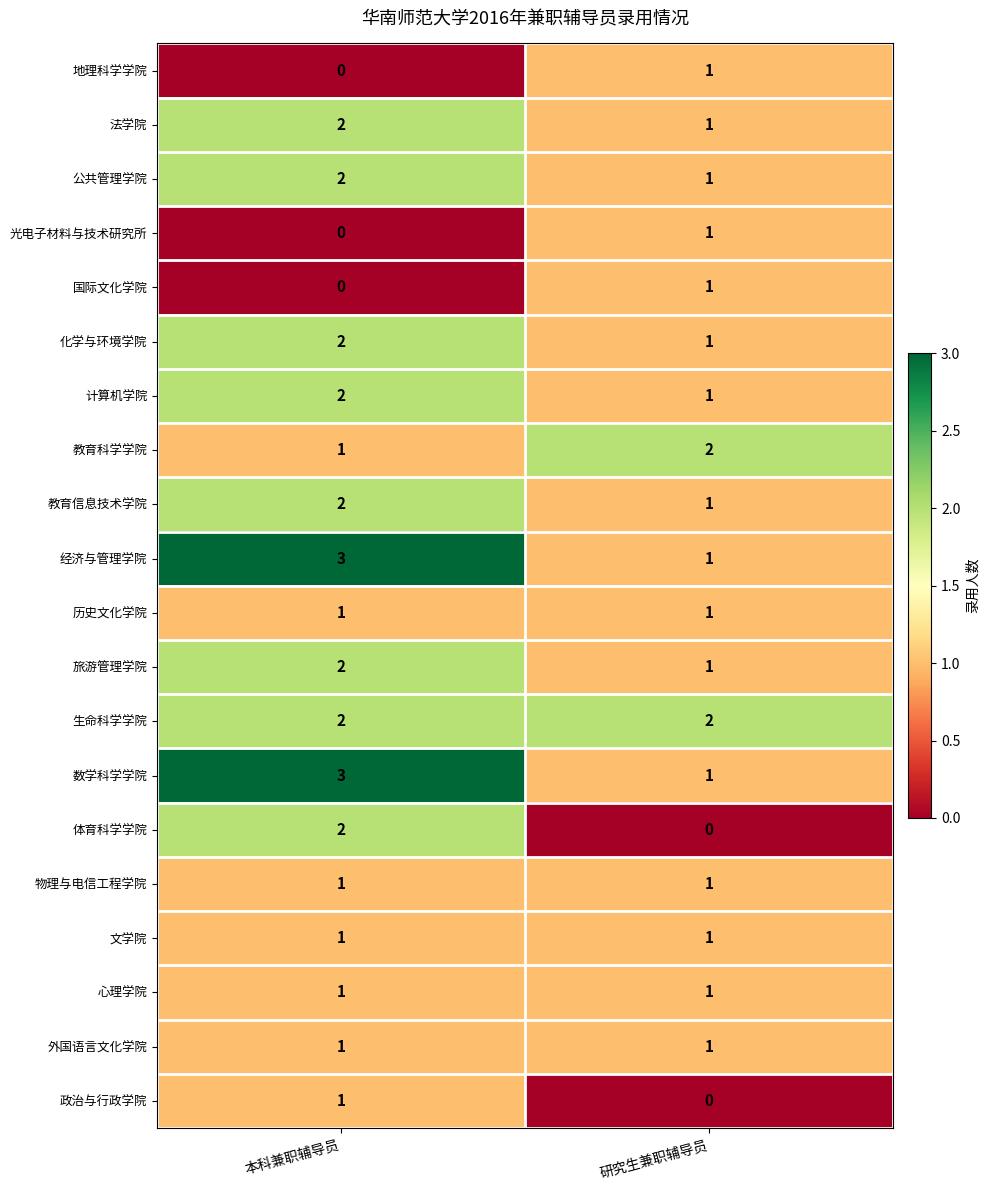

True or false: 计算机学院 has a value of 3 at 本科兼职辅导员.

False